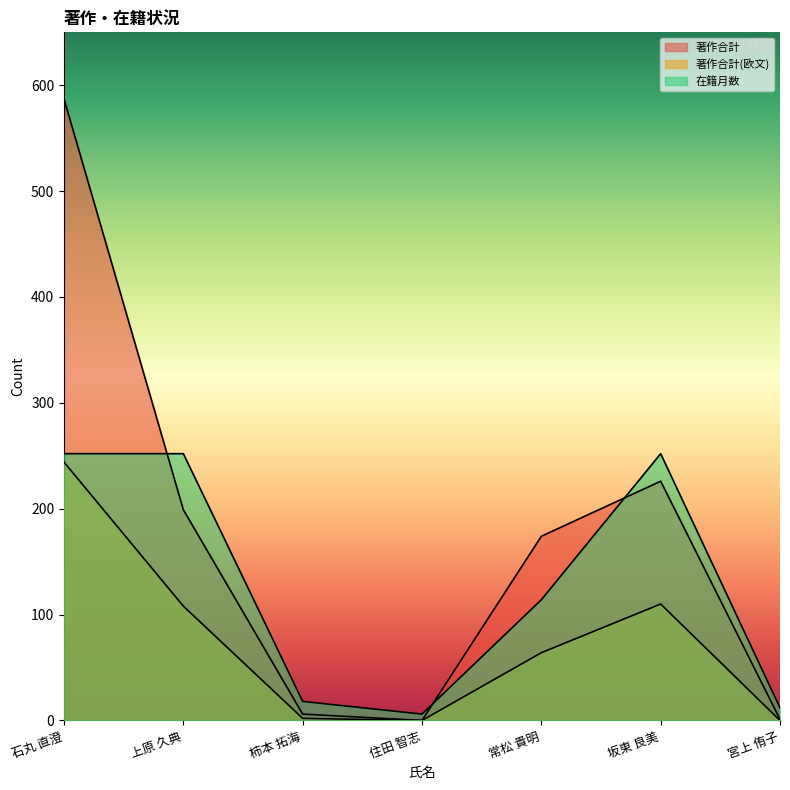

What is the label of the 3rd point from the left?

柿本 拓海